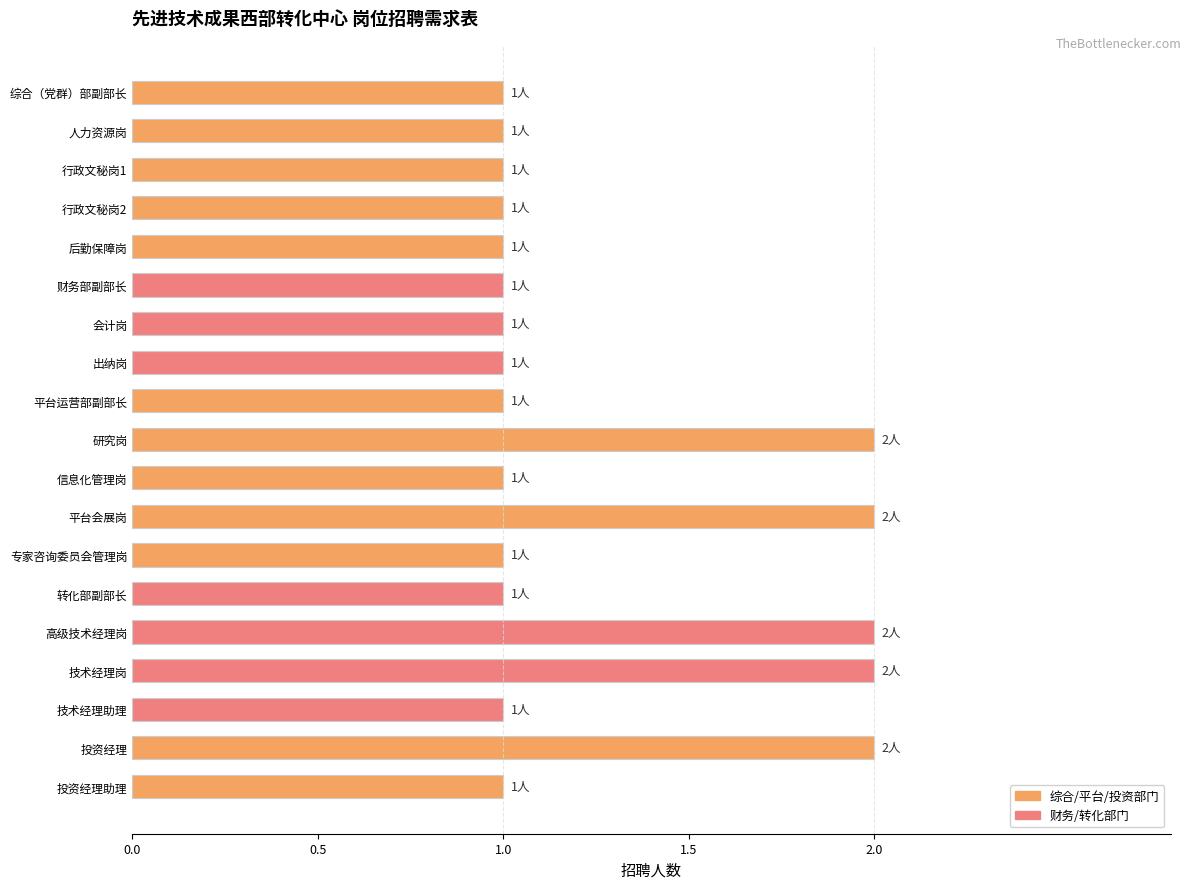

Reading left to right, what are all the values shown in this chart?

1	1	1	1	1	1	1	1	1	2	1	2	1	1	2	2	1	2	1